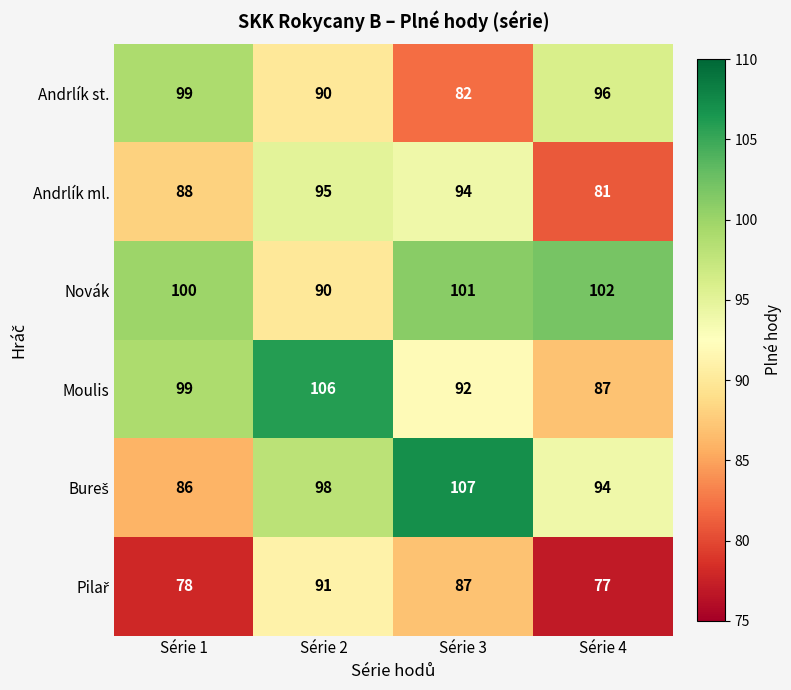

Which series changed the most between Série 2 and Série 4?

Moulis